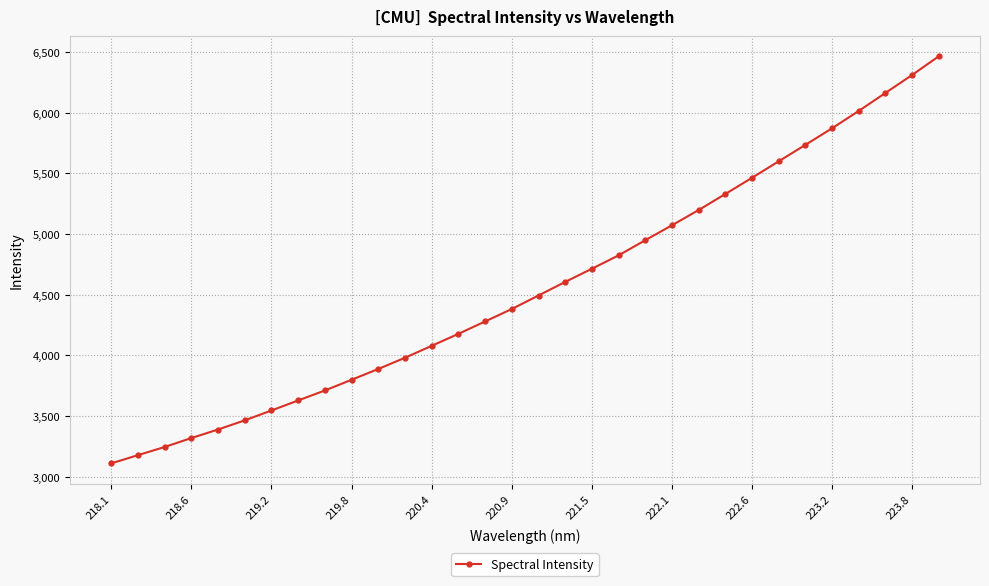

What is the average value?

4561.7